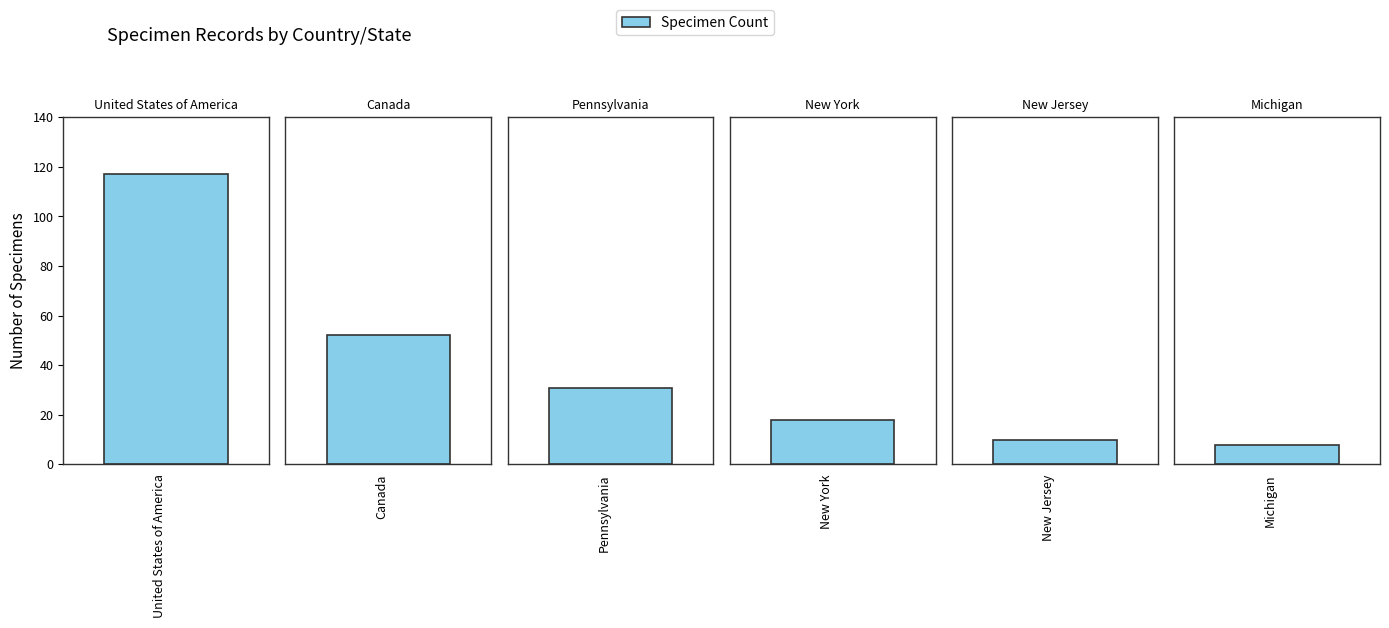

What is the difference between the maximum and minimum values?

109